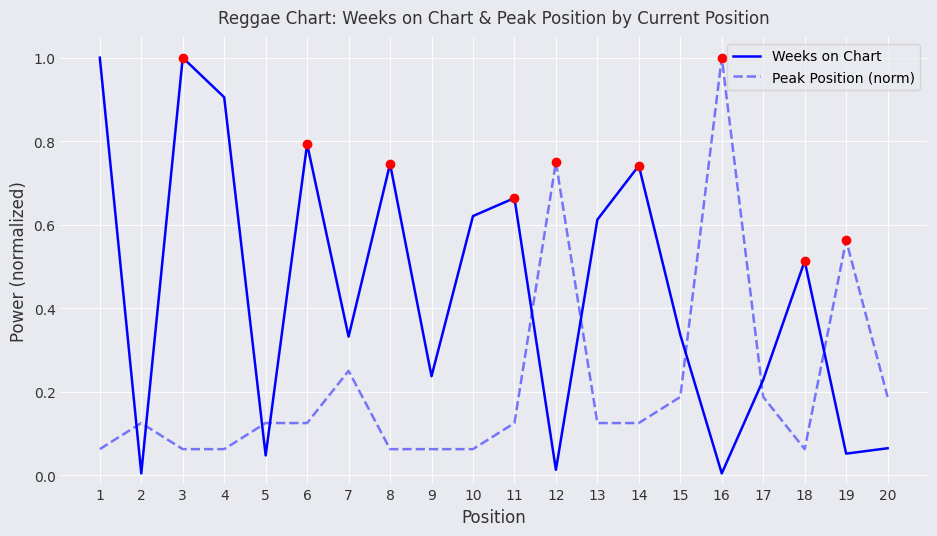

Rank the series by their average value, from highest to lowest.

Weeks on Chart, Peak Position (norm)